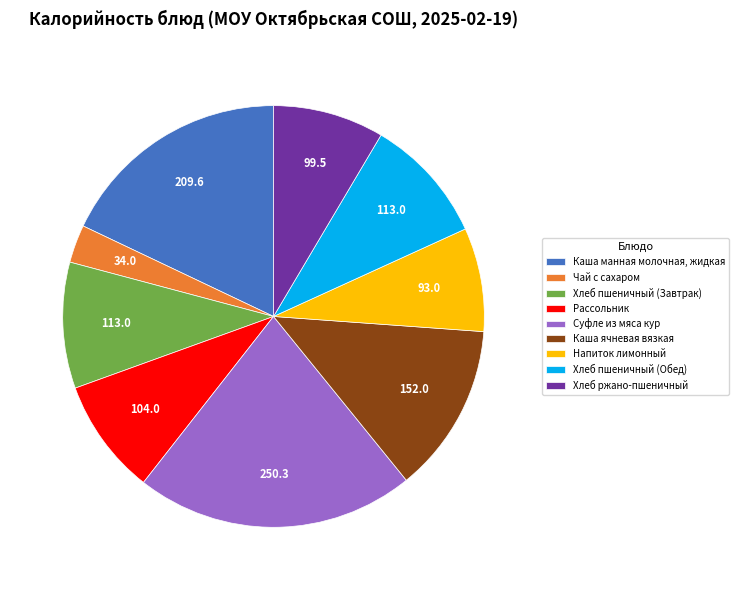

Between Хлеб пшеничный (Обед) and Каша манная молочная, жидкая, which is larger?

Каша манная молочная, жидкая